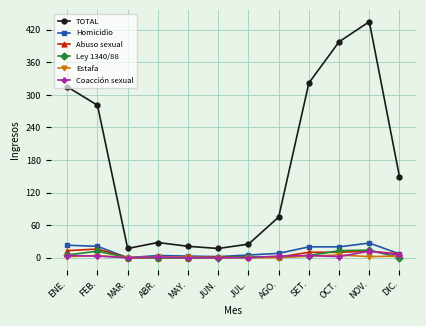

At how many categories does at least one series exceed 160?

5